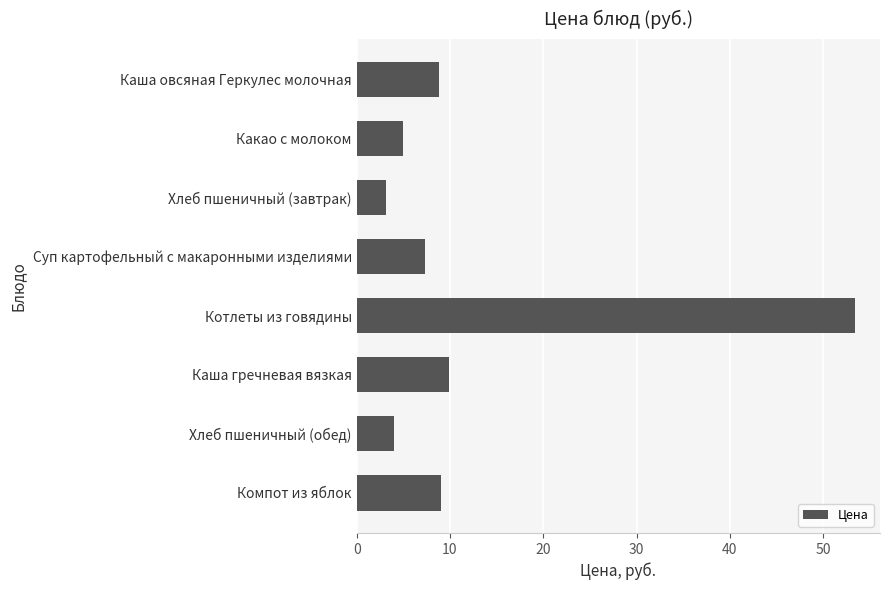

Are the bars horizontal?

Yes